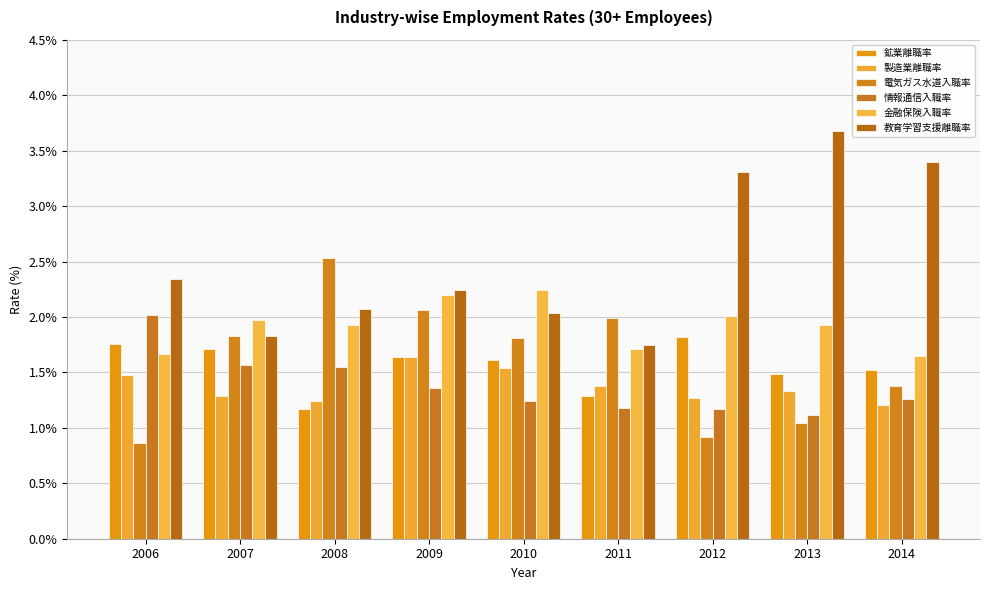

The 教育学習支援離職率 series shows 2.3 at 2006. True or false?

True